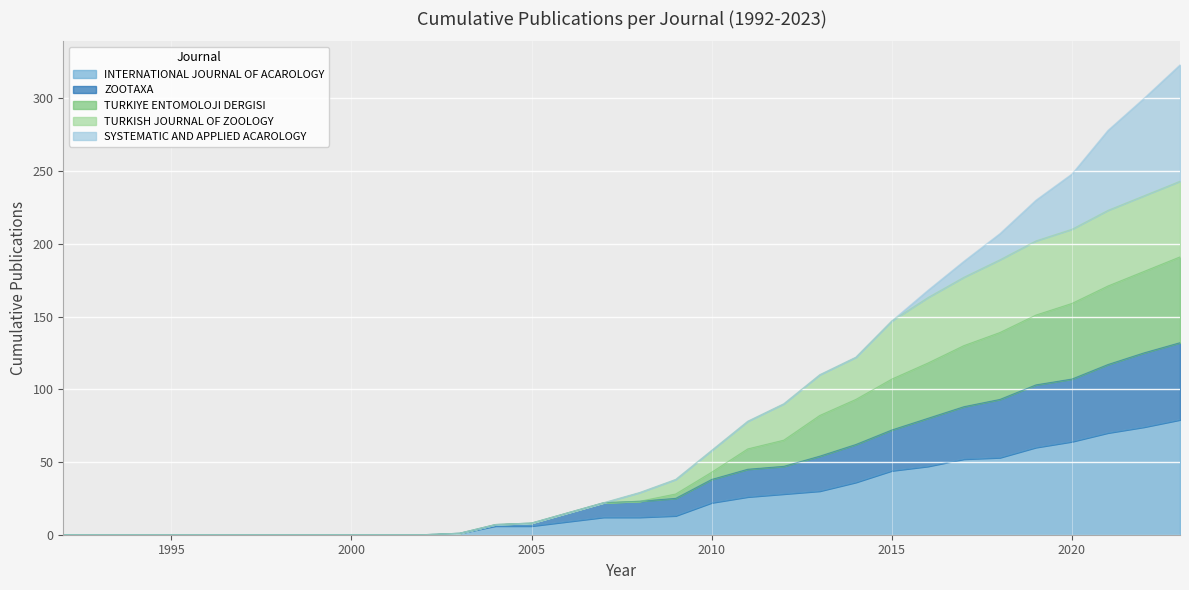

At which category is the sum across all series the highest?

2023